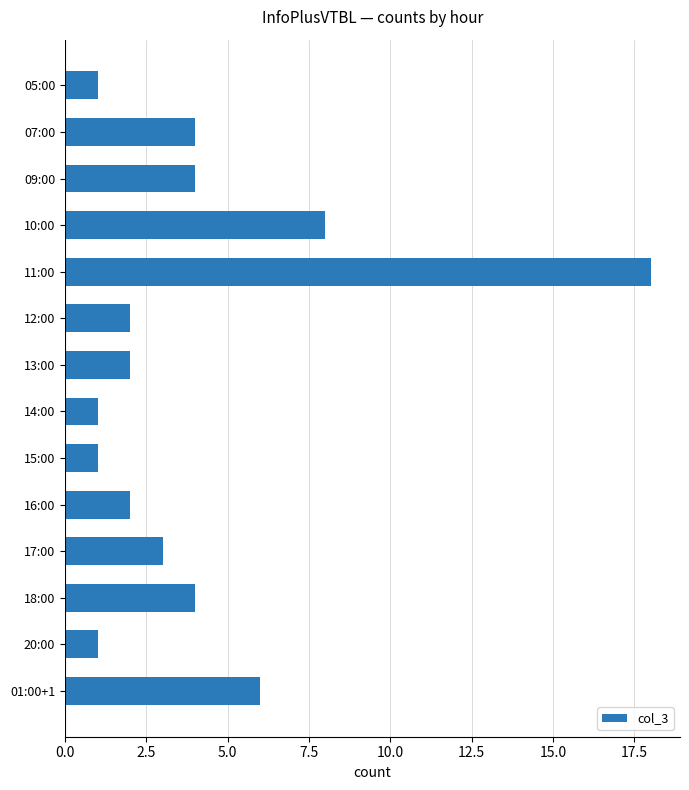

True or false: the data shows 1 at 15:00.

True